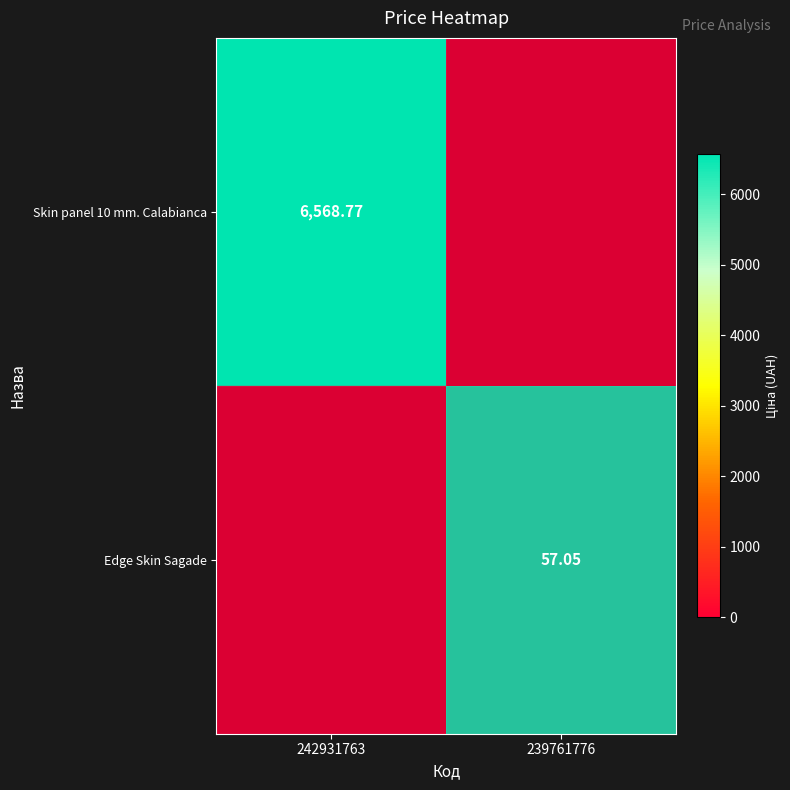

The Edge Skin Sagade series shows 0.0 at 242931763. True or false?

True